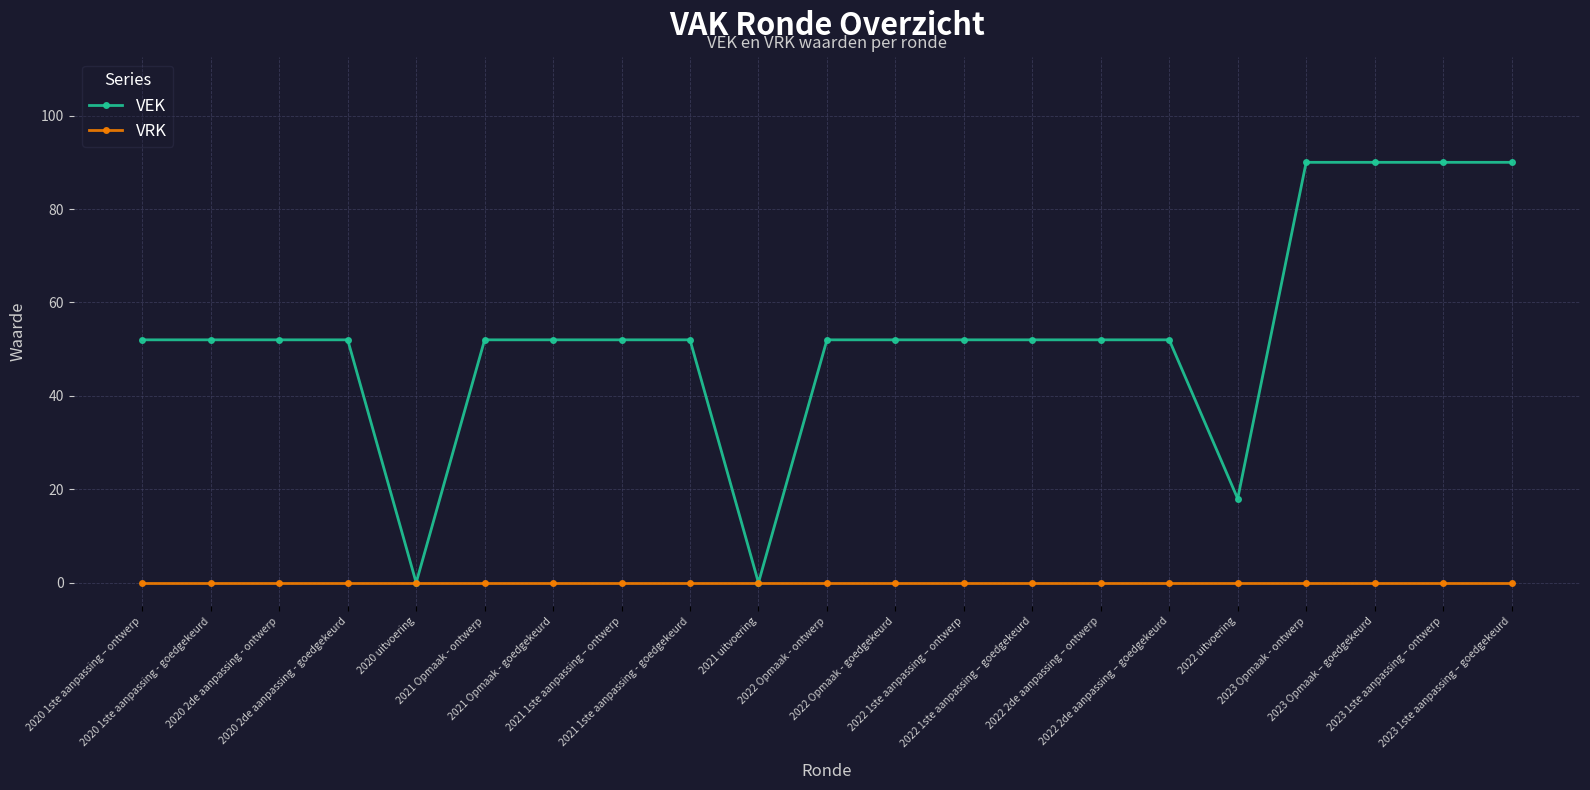

Reading right to left, transcribe all the data shown in this chart.

VEK: 2023 1ste aanpassing – goedgekeurd=90	2023 1ste aanpassing – ontwerp=90	2023 Opmaak – goedgekeurd=90	2023 Opmaak - ontwerp=90	2022 uitvoering=18	2022 2de aanpassing – goedgekeurd=52	2022 2de aanpassing – ontwerp=52	2022 1ste aanpassing – goedgekeurd=52	2022 1ste aanpassing – ontwerp=52	2022 Opmaak - goedgekeurd=52	2022 Opmaak - ontwerp=52	2021 uitvoering=0	2021 1ste aanpassing - goedgekeurd=52	2021 1ste aanpassing – ontwerp=52	2021 Opmaak - goedgekeurd=52	2021 Opmaak - ontwerp=52	2020 uitvoering=0	2020 2de aanpassing - goedgekeurd=52	2020 2de aanpassing - ontwerp=52	2020 1ste aanpassing - goedgekeurd=52	2020 1ste aanpassing – ontwerp=52
VRK: 2023 1ste aanpassing – goedgekeurd=0	2023 1ste aanpassing – ontwerp=0	2023 Opmaak – goedgekeurd=0	2023 Opmaak - ontwerp=0	2022 uitvoering=0	2022 2de aanpassing – goedgekeurd=0	2022 2de aanpassing – ontwerp=0	2022 1ste aanpassing – goedgekeurd=0	2022 1ste aanpassing – ontwerp=0	2022 Opmaak - goedgekeurd=0	2022 Opmaak - ontwerp=0	2021 uitvoering=0	2021 1ste aanpassing - goedgekeurd=0	2021 1ste aanpassing – ontwerp=0	2021 Opmaak - goedgekeurd=0	2021 Opmaak - ontwerp=0	2020 uitvoering=0	2020 2de aanpassing - goedgekeurd=0	2020 2de aanpassing - ontwerp=0	2020 1ste aanpassing - goedgekeurd=0	2020 1ste aanpassing – ontwerp=0